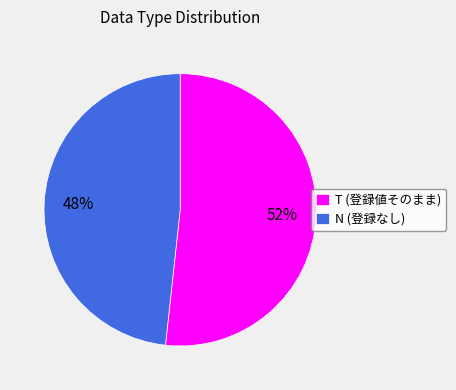

Which slice represents more than half of the pie?

T